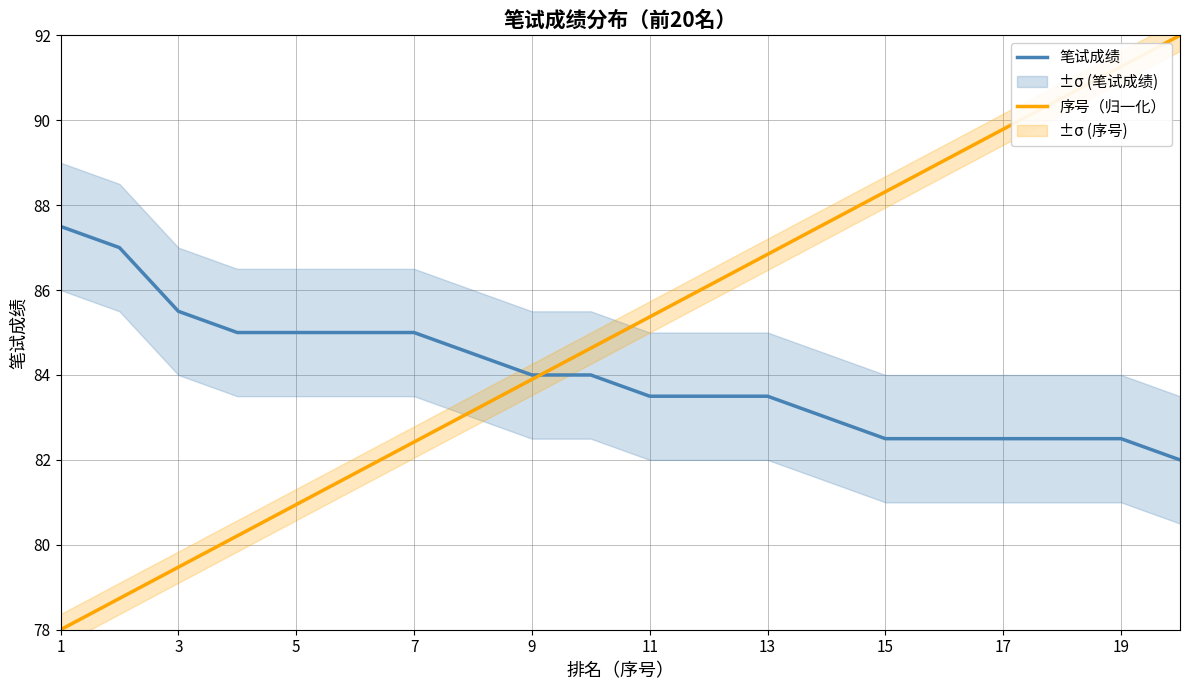

The 序号（归一化） series shows 49.9 at 17. True or false?

False